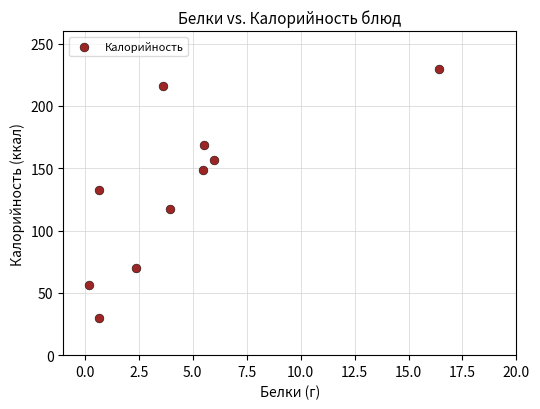

What is the range of Y values (max minus min)?

199.8